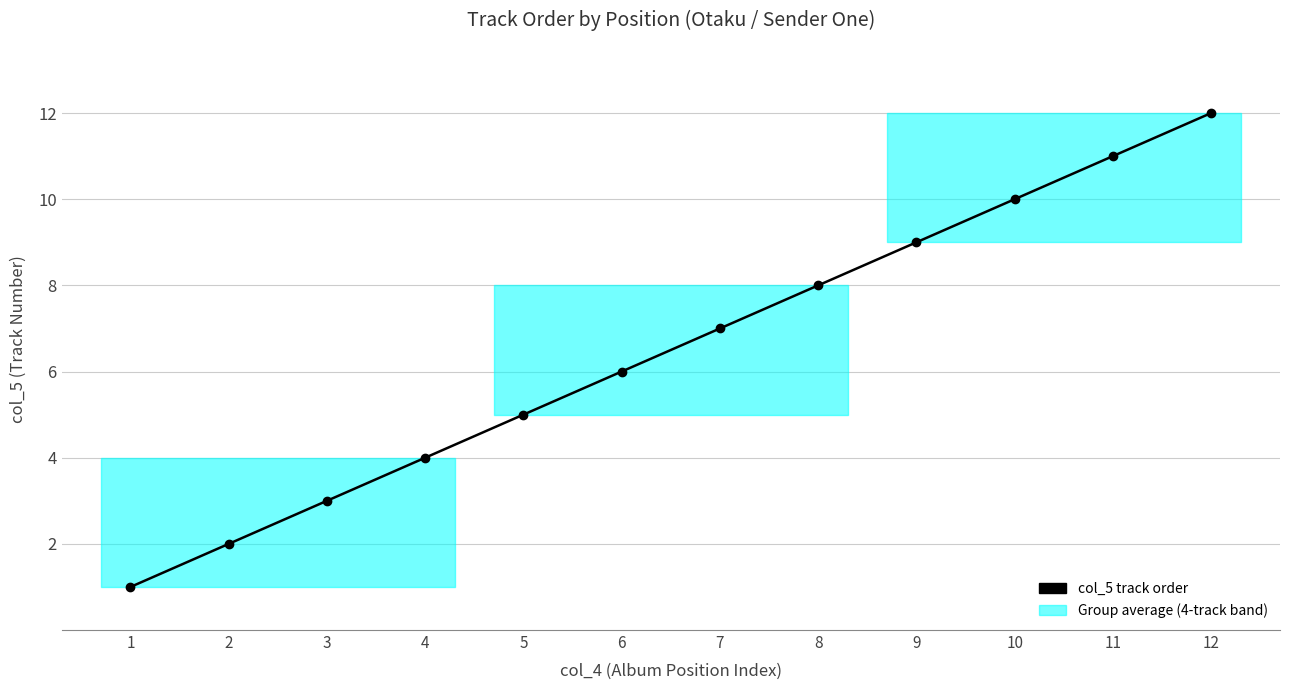

Is it true that the value at 11 is 3?

False